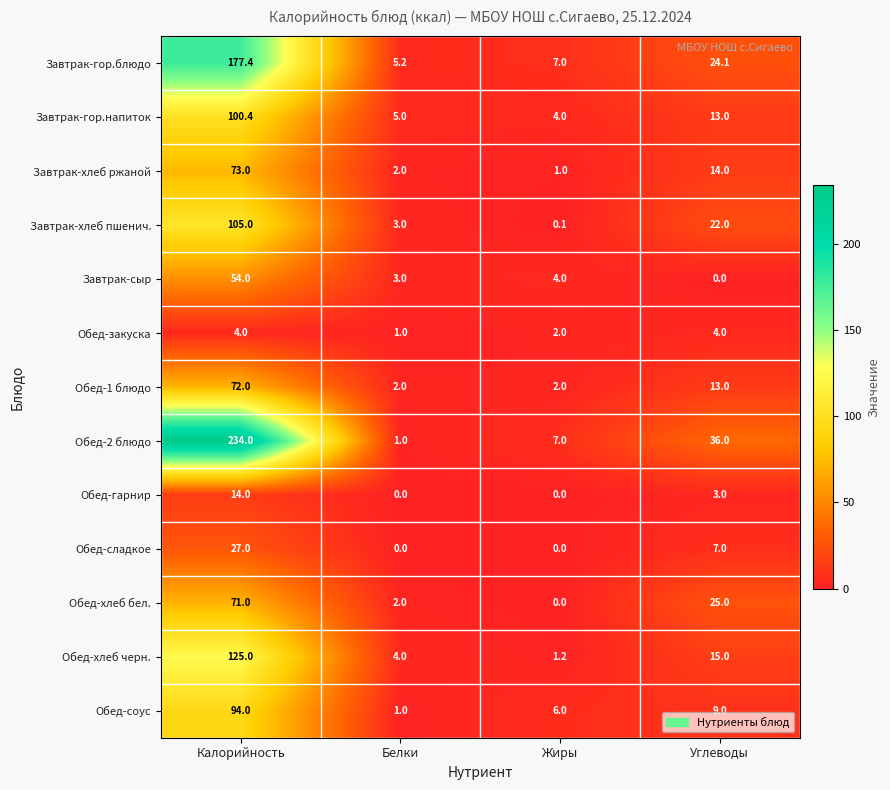

Which category has the lowest value in the Обед-2 блюдо series?

Белки